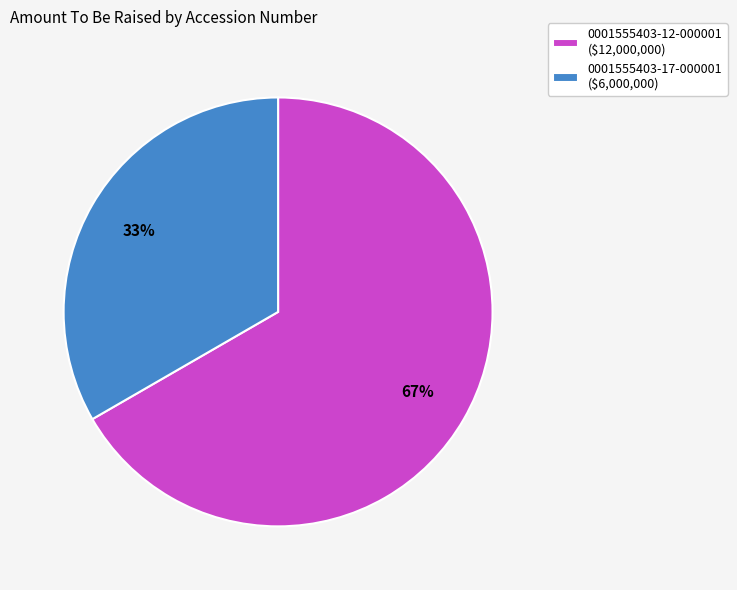

Approximately how many times larger is the value at 0001555403-17-000001 compared to 0001555403-12-000001?

0.5